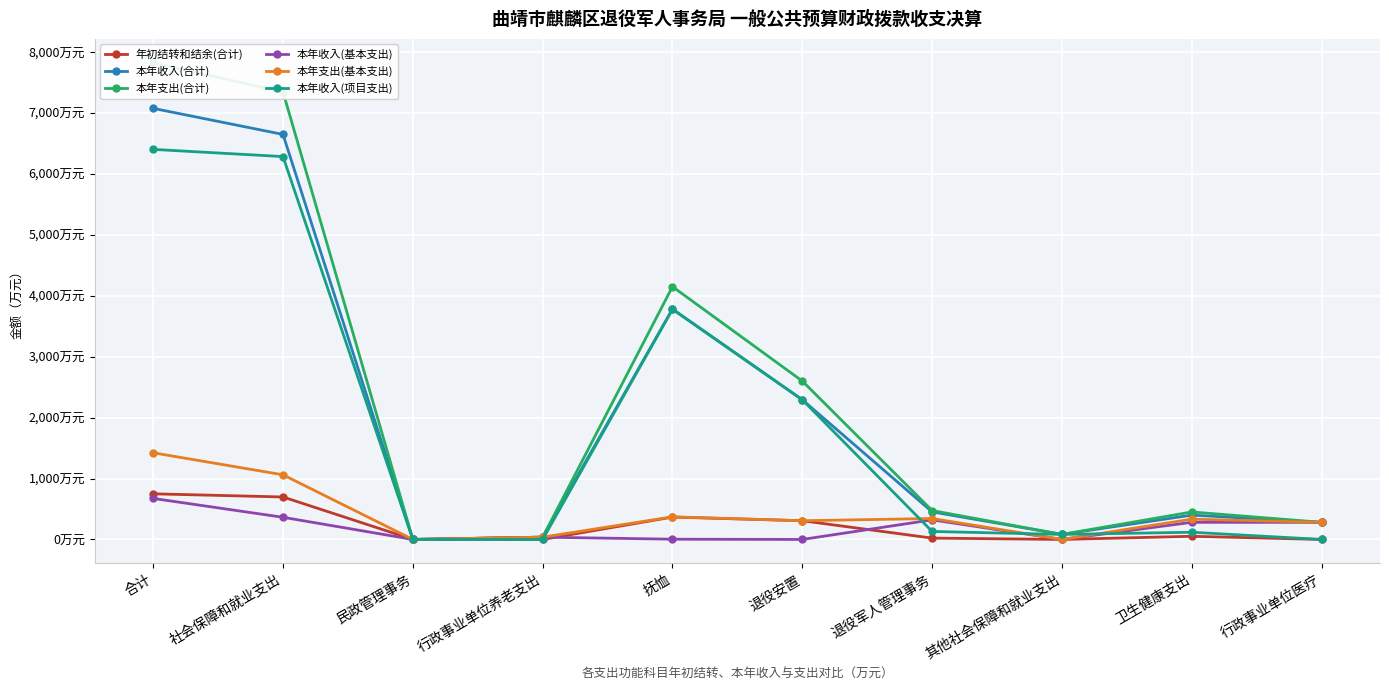

Is the value of 本年支出(基本支出) at 退役安置 greater than the value of 年初结转和结余(合计) at 民政管理事务?

Yes